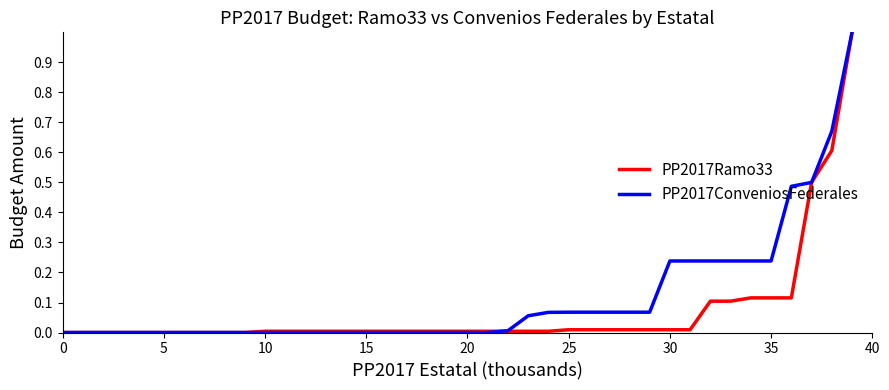

Rank the series by their average value, from highest to lowest.

PP2017ConveniosFederales, PP2017Ramo33